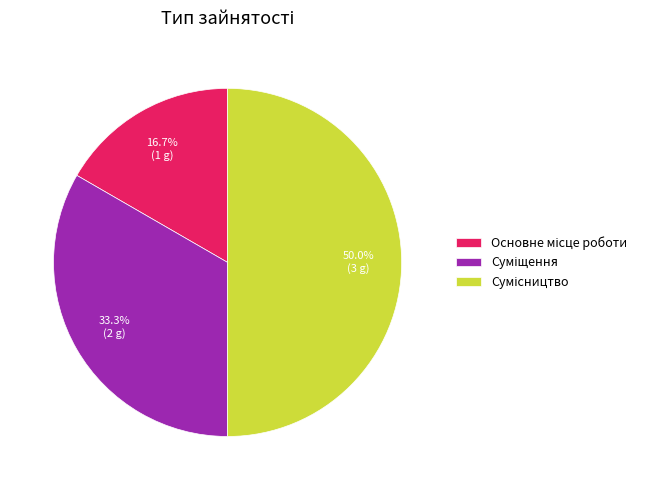

Count the number of slices in the pie.

3